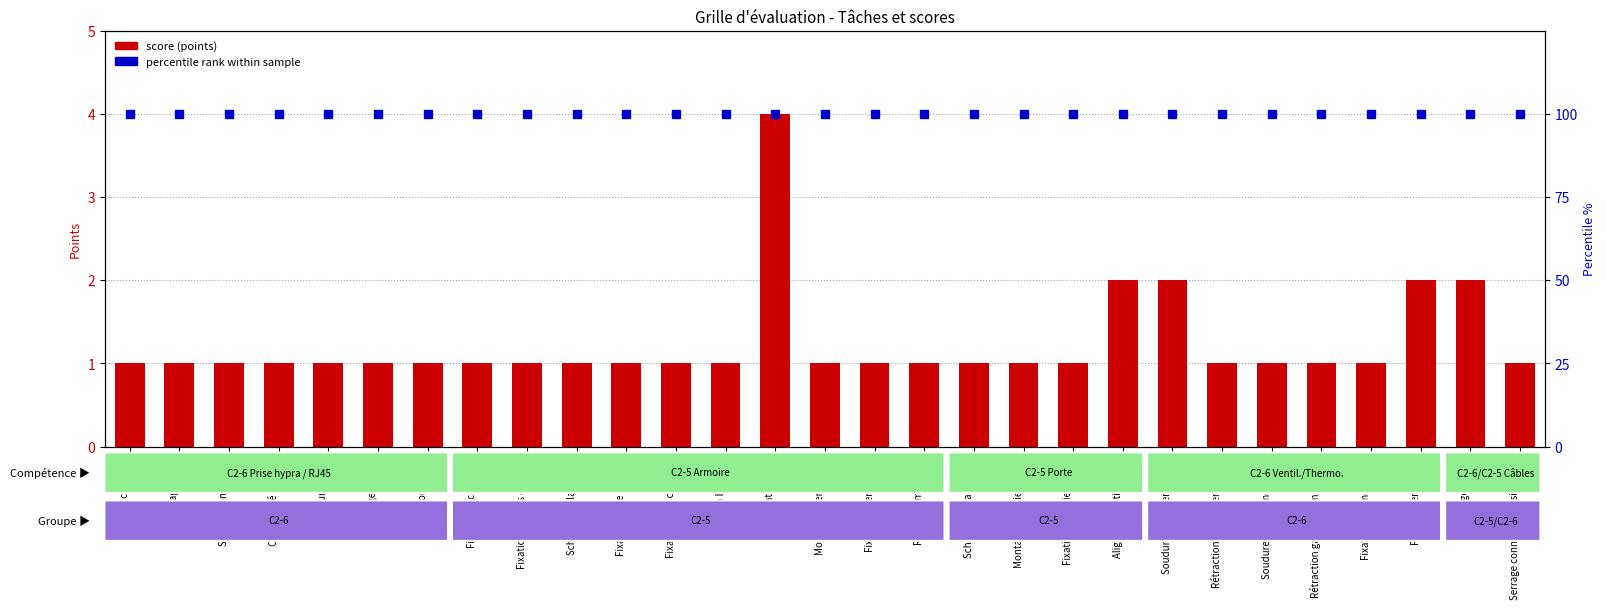

What is the label of the 7th bar from the left?

Connexion masse